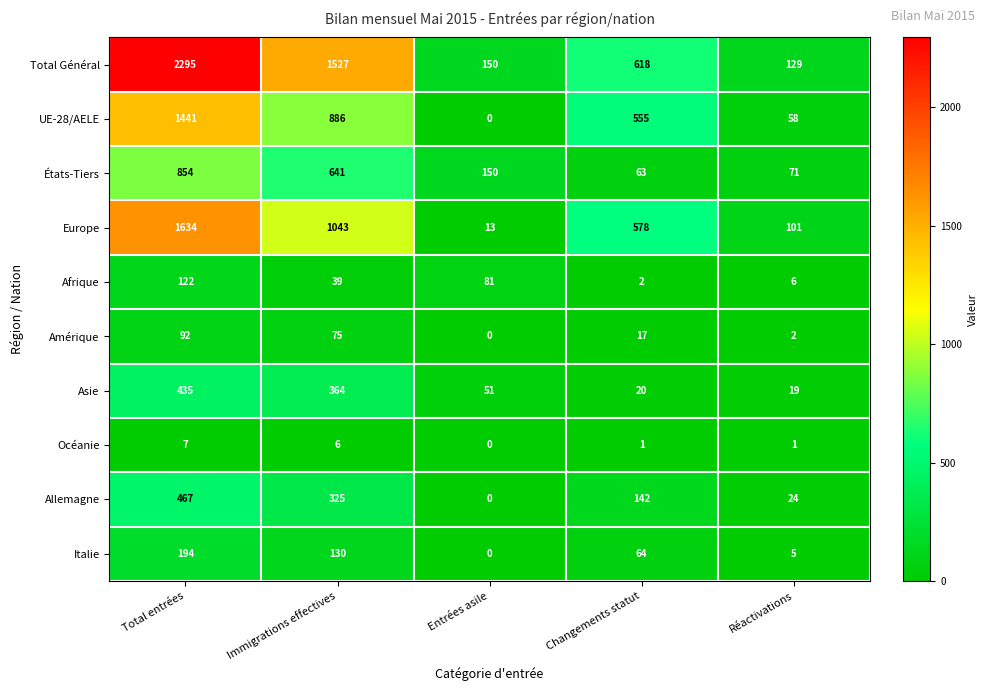

Is it true that Allemagne equals 0 at Entrées asile?

True